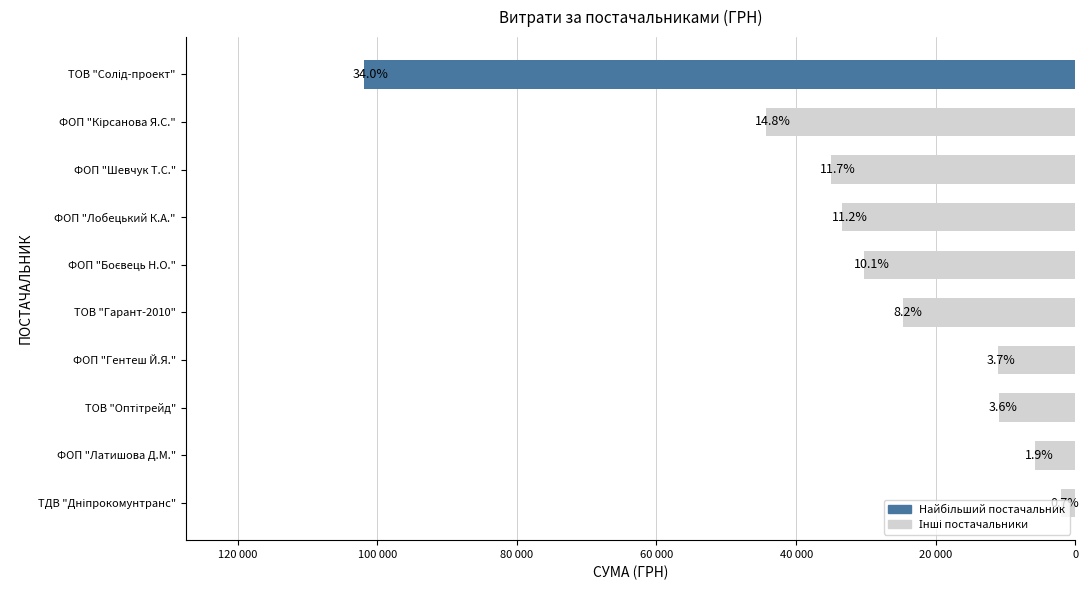

Does the chart contain any negative values?

No